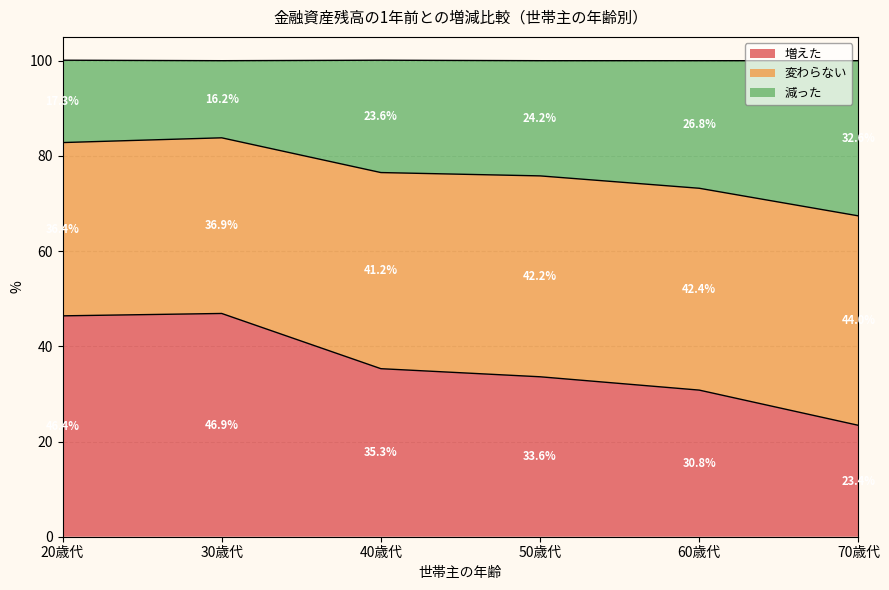

Where does the 増えた series first go above 35?

20歳代